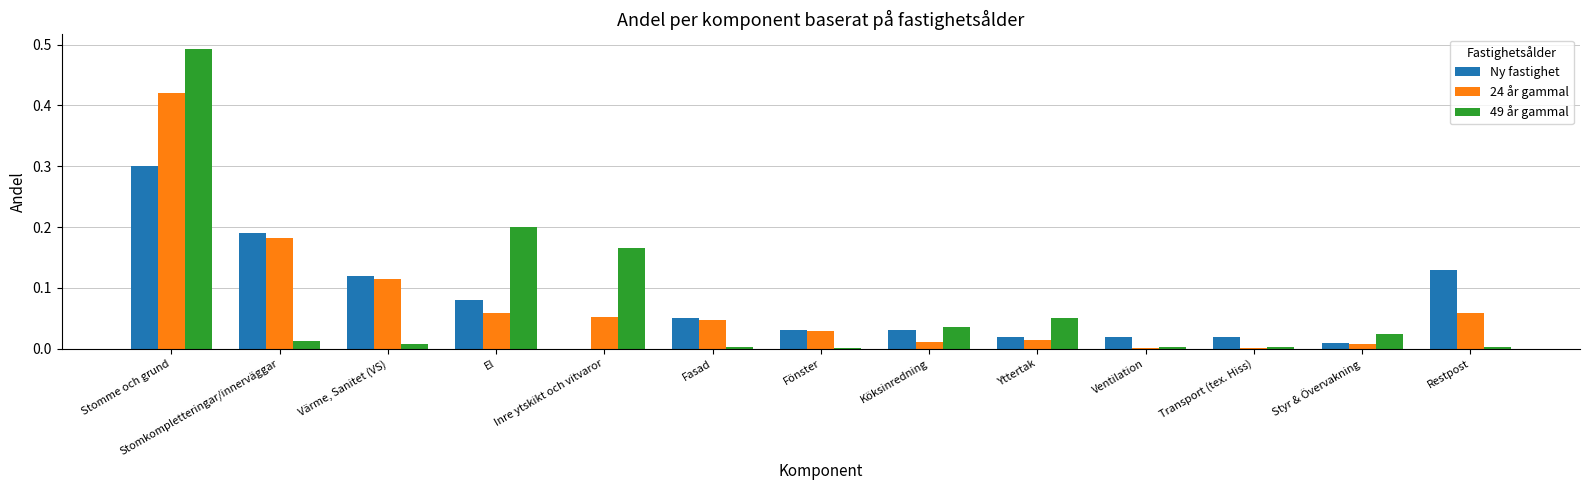

At which category is the sum across all series the highest?

Stomme och grund